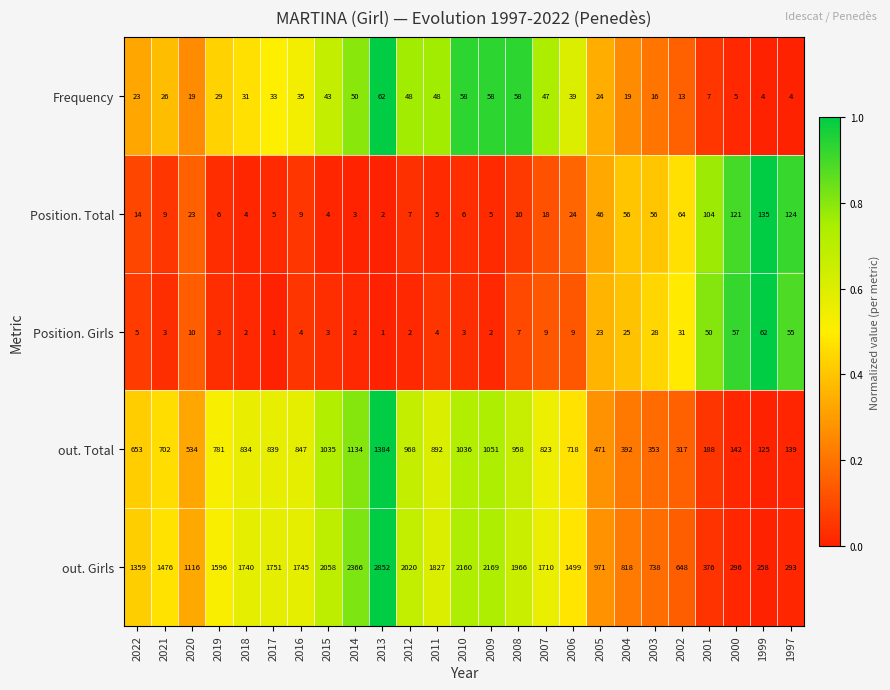

Which series changed the most between 2021 and 2012?

out. Girls